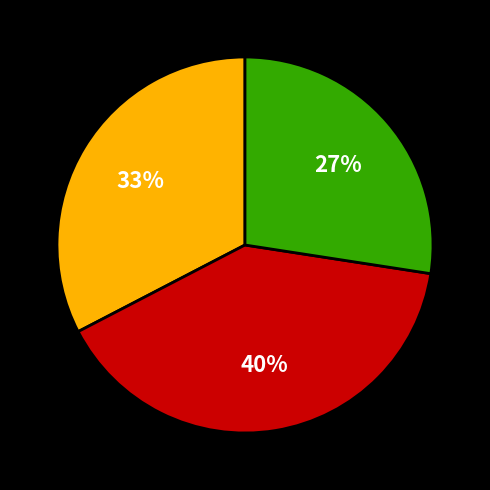

Is there any slice that represents more than half of the pie?

No